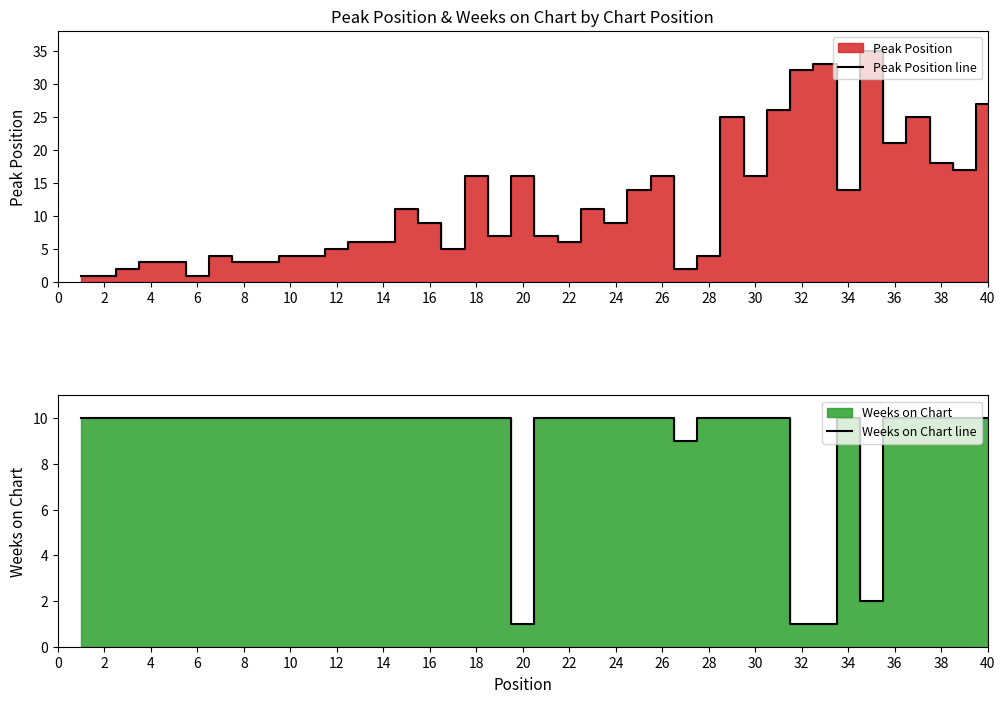

Is it true that Peak Position line equals 22 at 18?

False